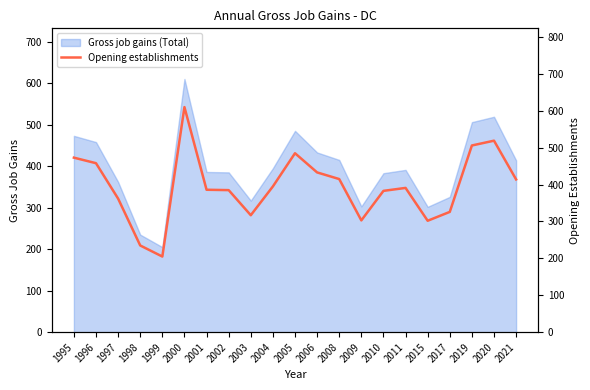

What is the approximate value at 2002, to the nearest 50?

400